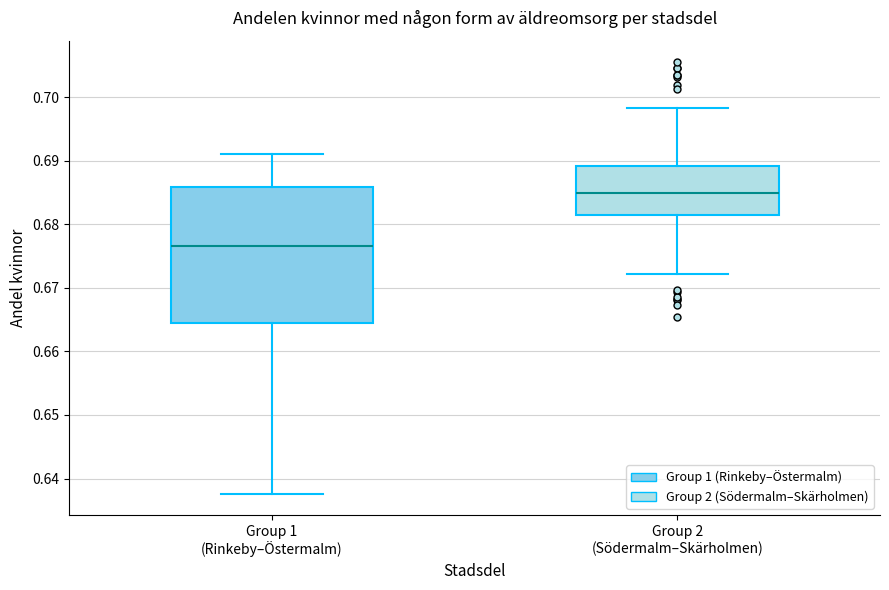

Where does the median line of the box for Group 2 (Södermalm–Skärholmen) sit on the y-axis? The values are not printed on the chart, so give them approximately, as read against the axis.

0.685